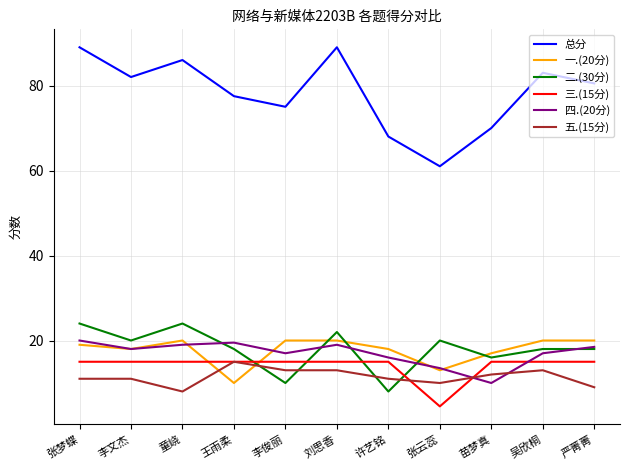

What are all the series names shown in the legend?

总分, 一.(20分), 二.(30分), 三.(15分), 四.(20分), 五.(15分)